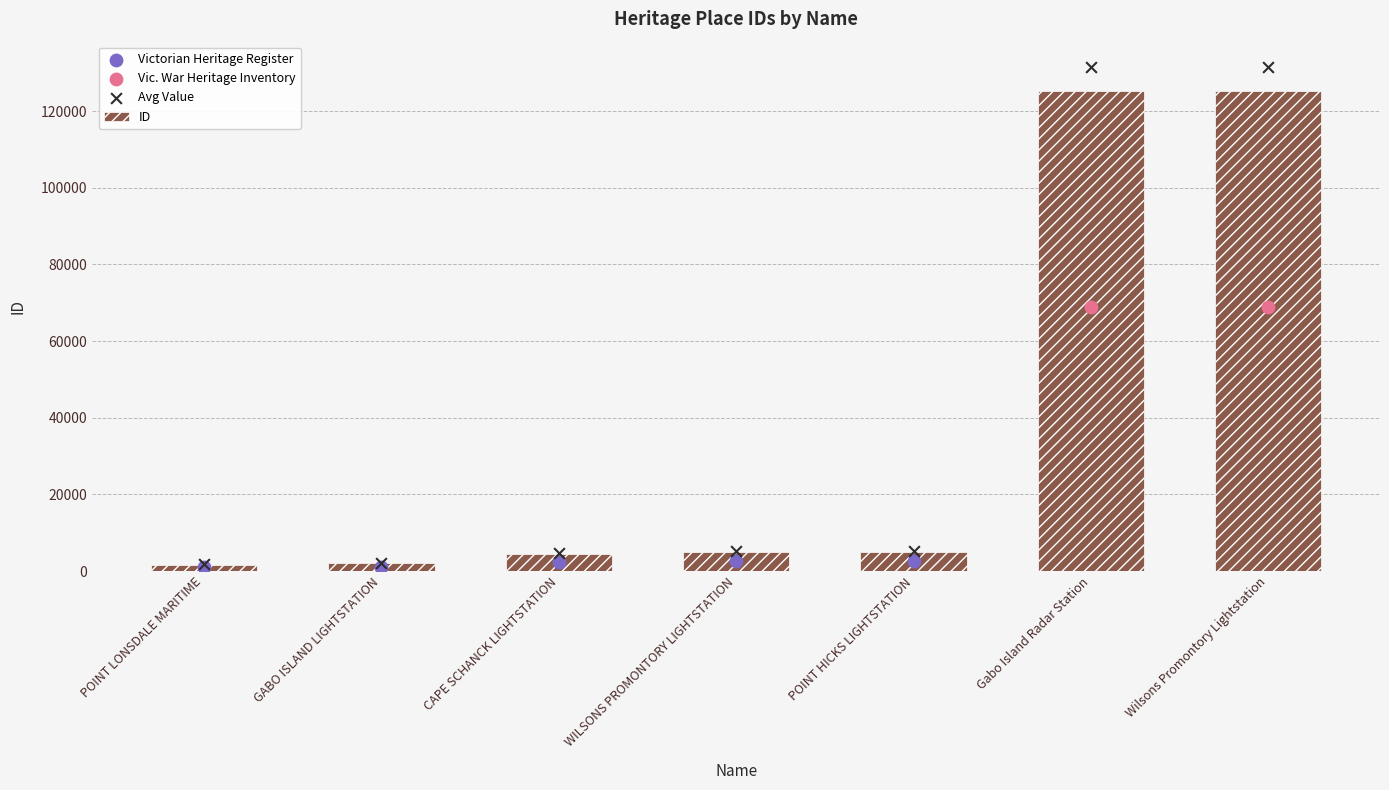

Approximately how many times larger is the value at GABO ISLAND LIGHTSTATION compared to WILSONS PROMONTORY LIGHTSTATION?

0.4